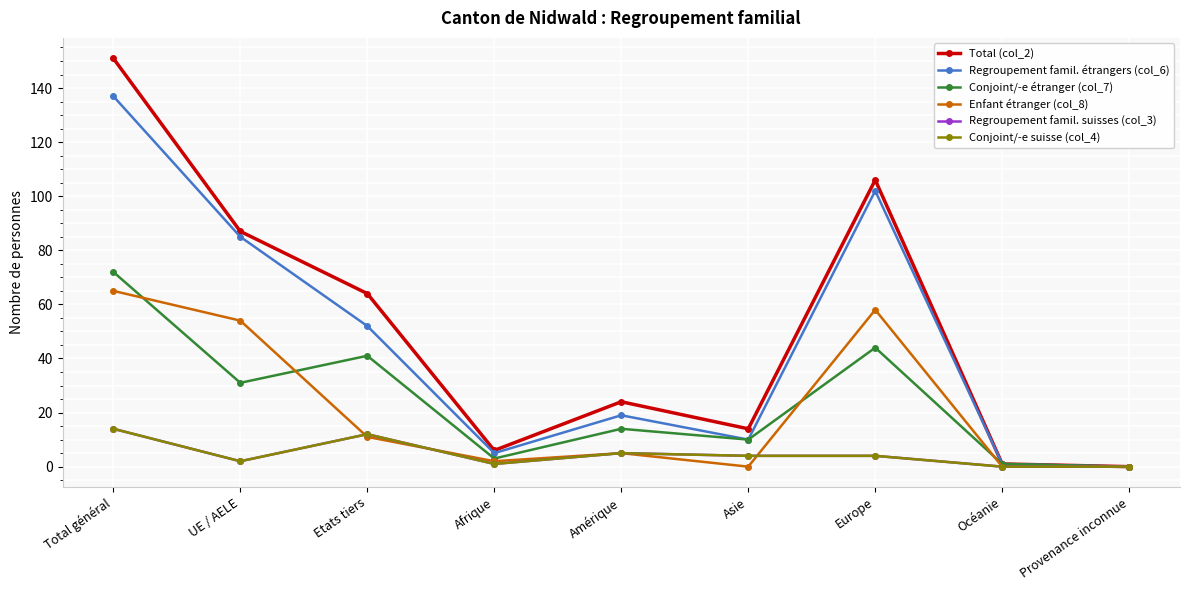

Does the chart have visible grid lines?

Yes